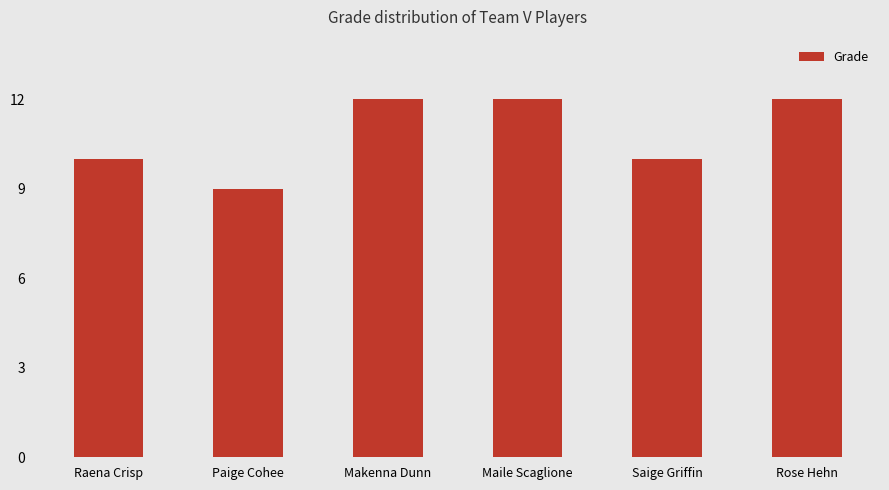

What position from the left is Maile Scaglione?

4